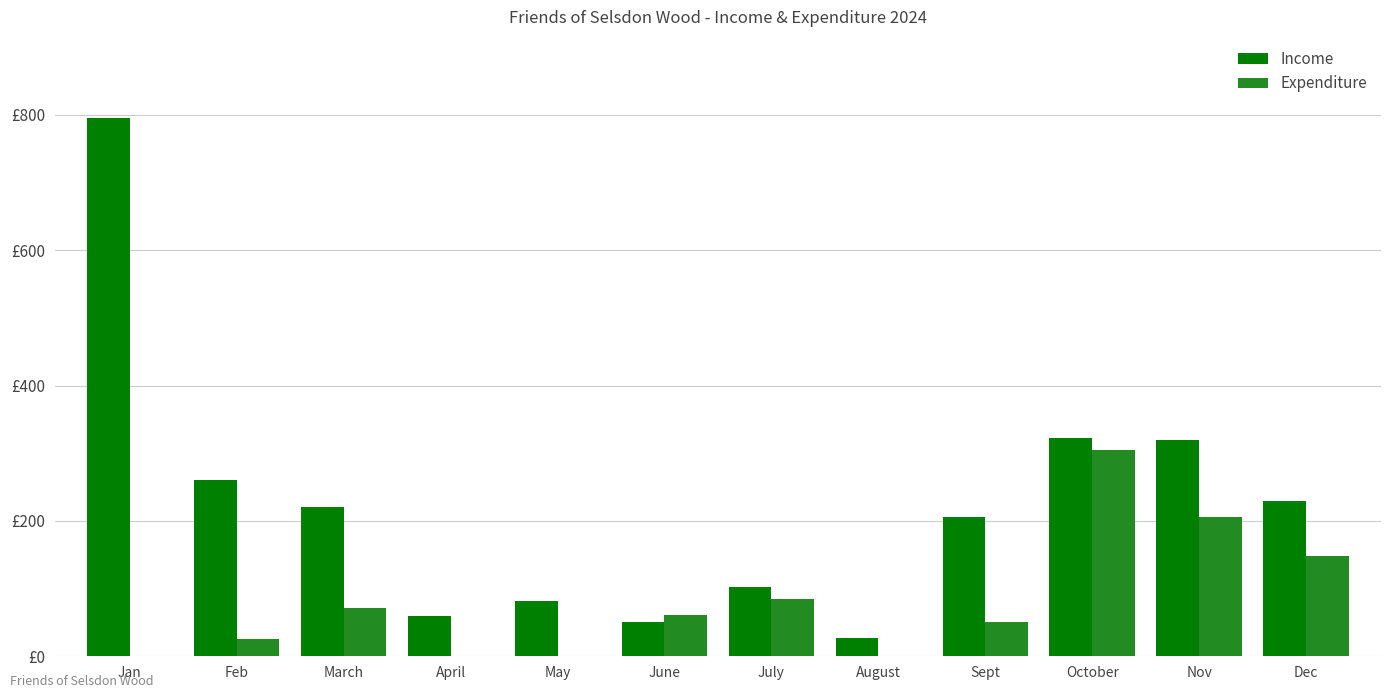

Reading left to right, what are all the values shown in this chart?

Income: 795.8	260.0	220.0	60.0	81.0	50.0	103.0	27.1	206.0	322.4	319.8	229.8
Expenditure: 0.0	25.0	71.1	0.0	0.0	61.4	84.3	0.0	50.0	305.5	205.4	148.4